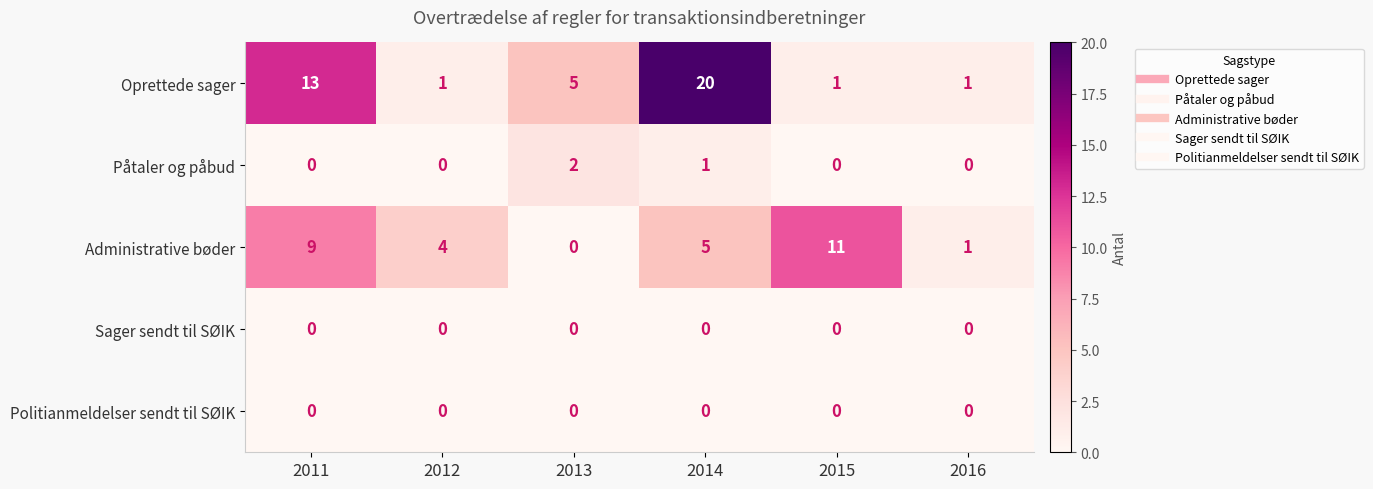

Where does the Oprettede sager series first go above 5?

2011